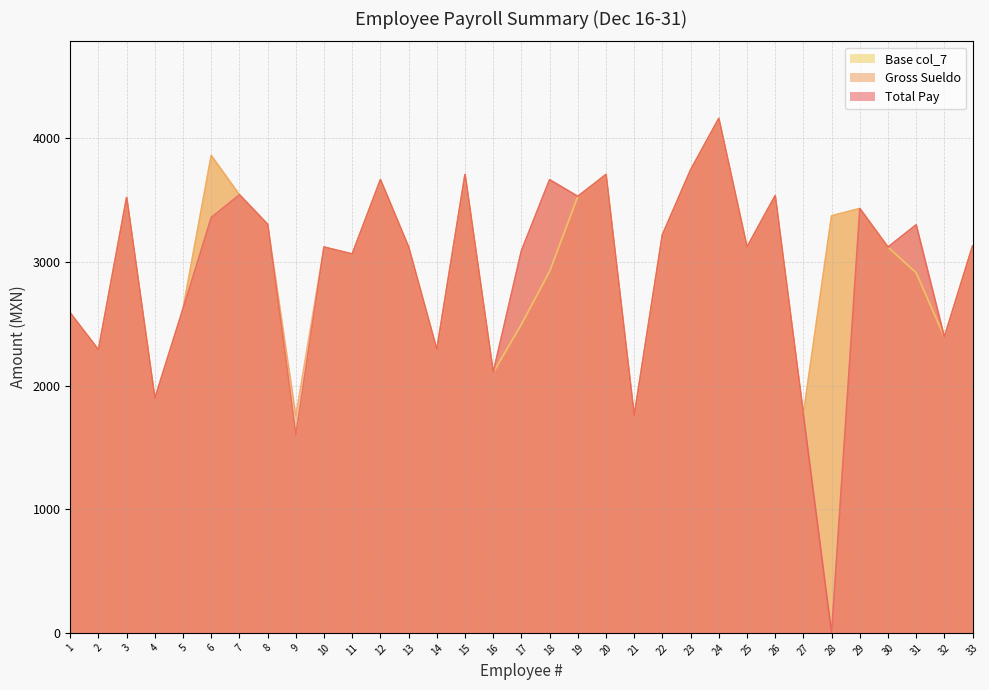

At which category is the sum across all series the highest?

24